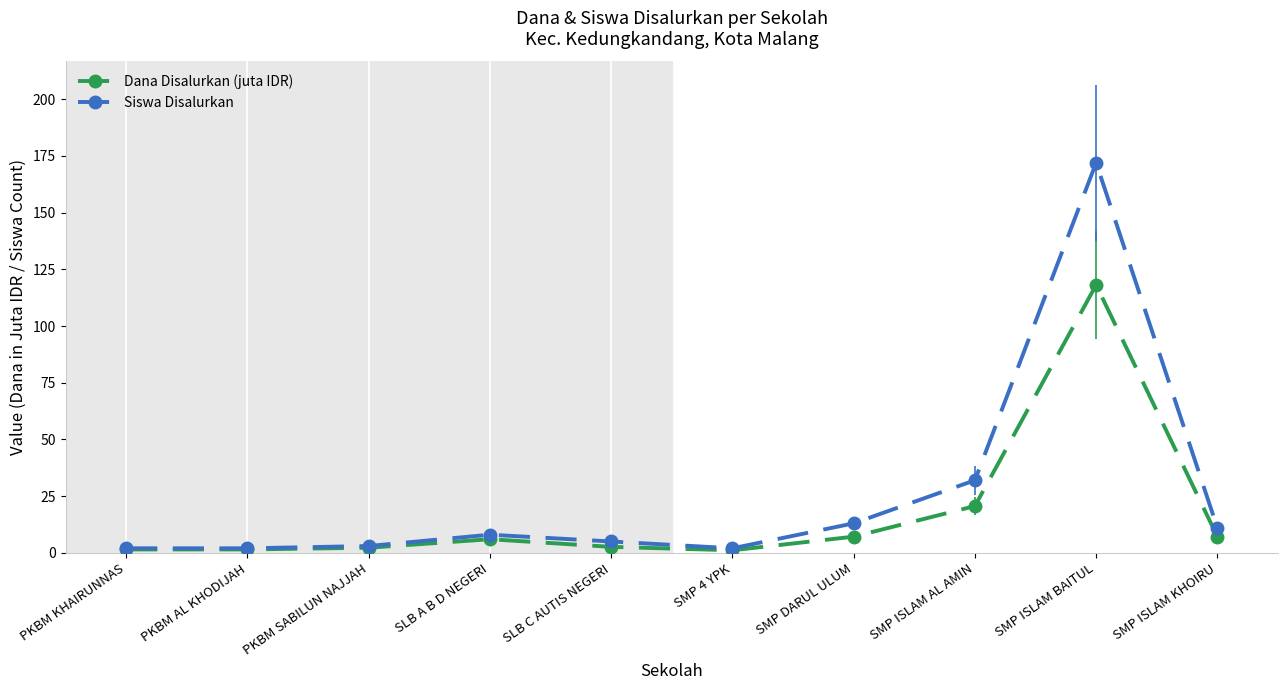

True or false: Dana Disalurkan (juta IDR) has more than 0 interior local peaks.

True